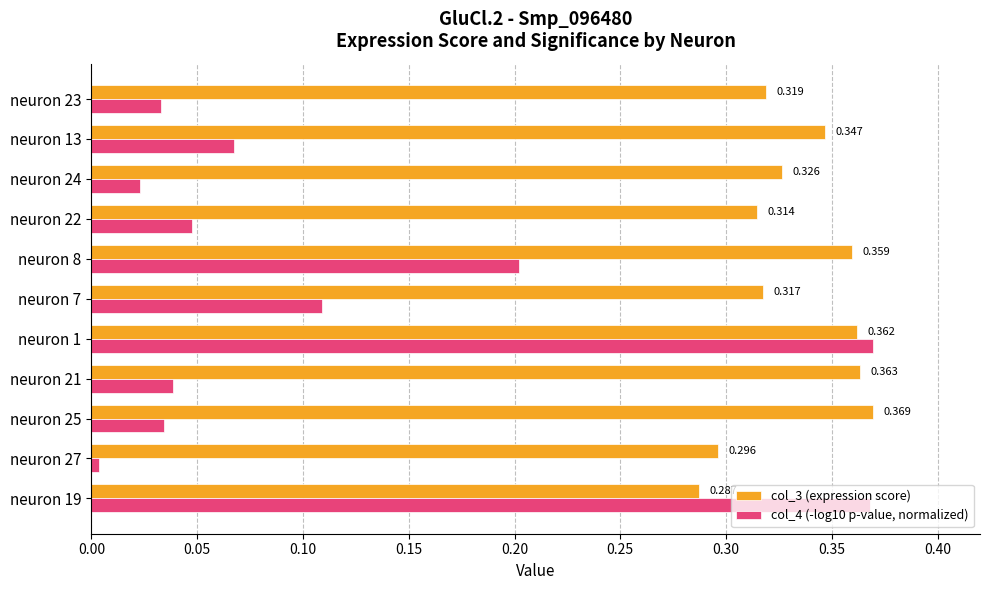

Is the value of col_3 (expression score) at neuron 8 greater than the value of col_4 (-log10 p-value, normalized) at neuron 23?

Yes